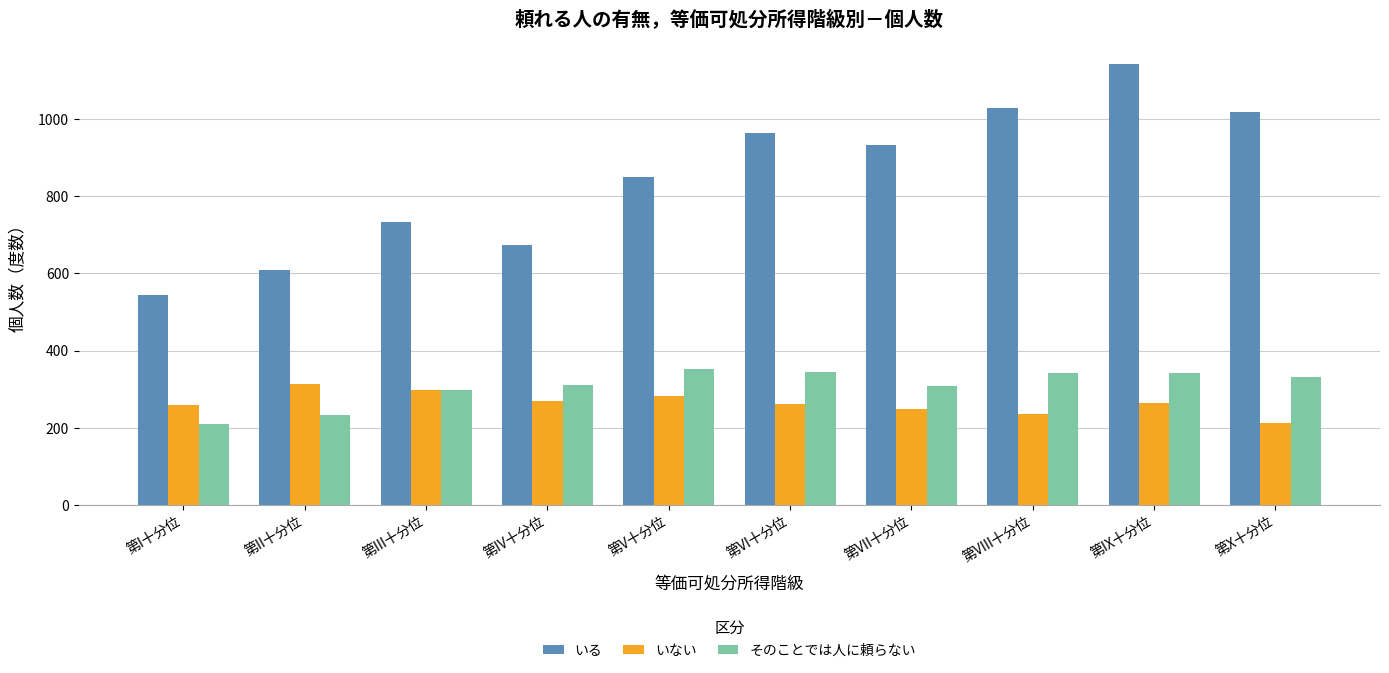

What is the difference between the highest and lowest values at 第VII十分位?

683